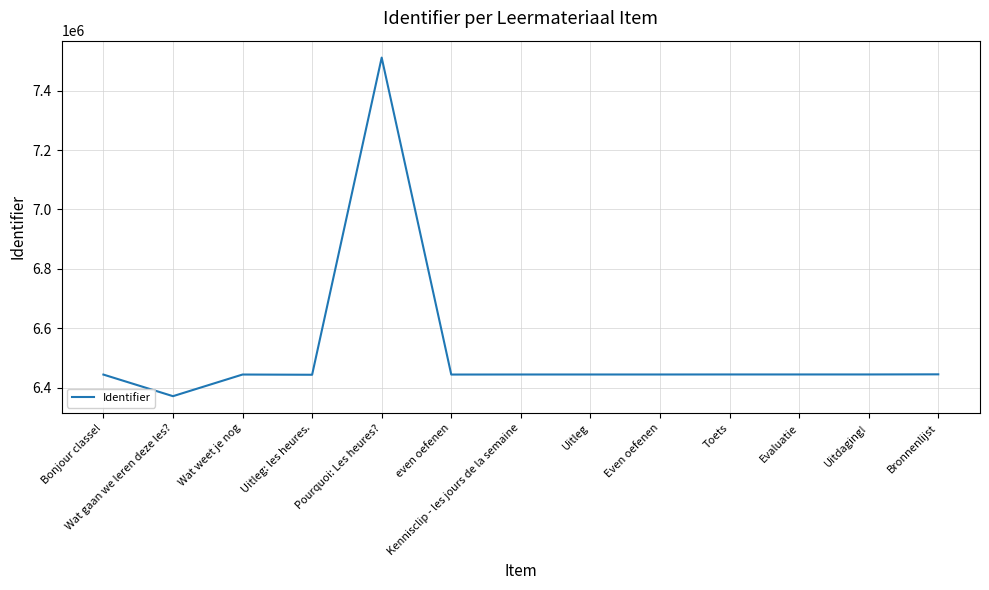

The chart shows a value of 6444373 at Bronnenlijst. True or false?

True